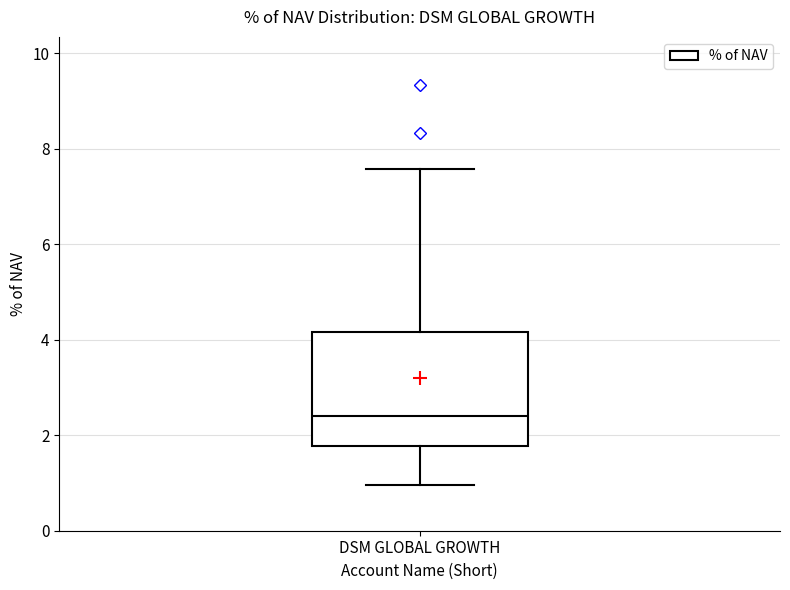

Where does the upper whisker of the box for DSM GLOBAL GROWTH end on the y-axis? The values are not printed on the chart, so give them approximately, as read against the axis.

7.6